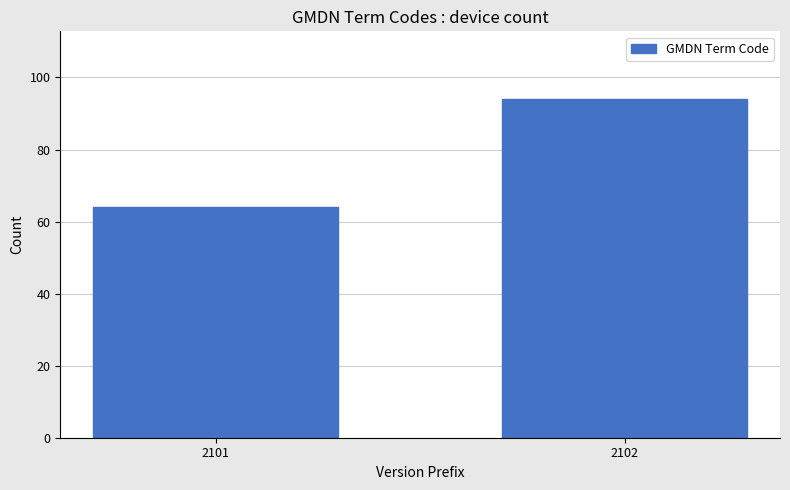

Reading left to right, what are all the values shown in this chart?

64	94